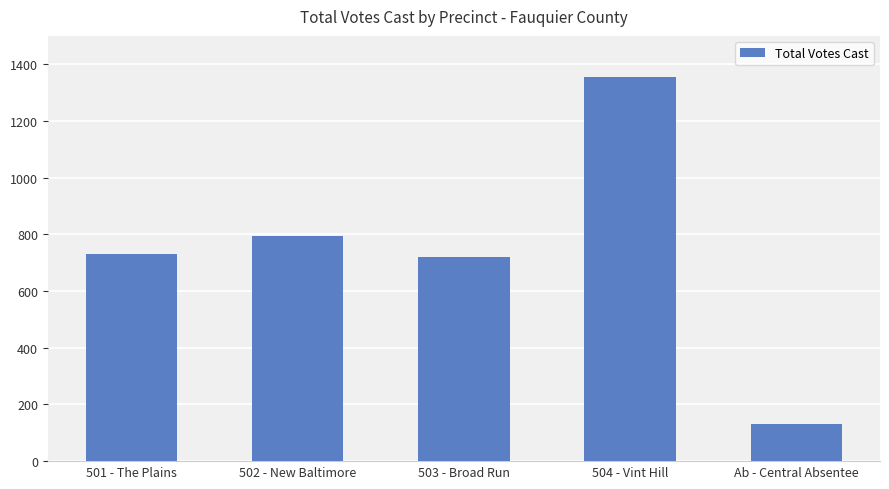

The value at 503 - Broad Run is 227. True or false?

False